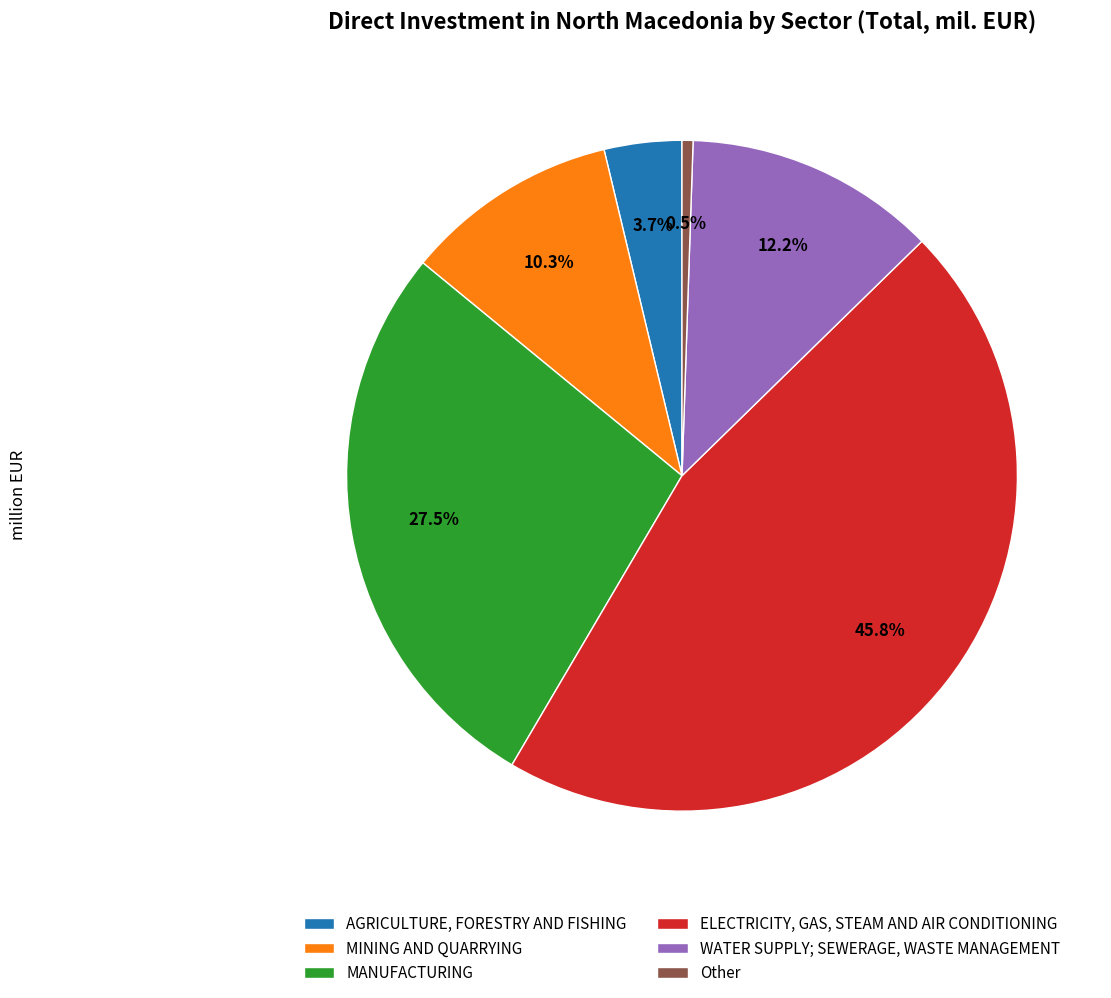

Combined, what portion of the pie is MINING AND QUARRYING and MANUFACTURING?

37.8%